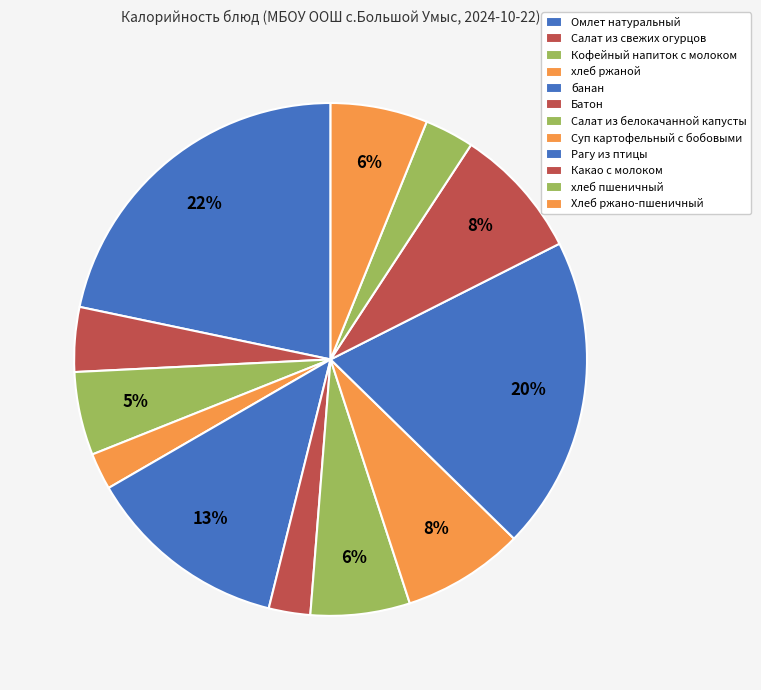

How many segments does this pie chart have?

12